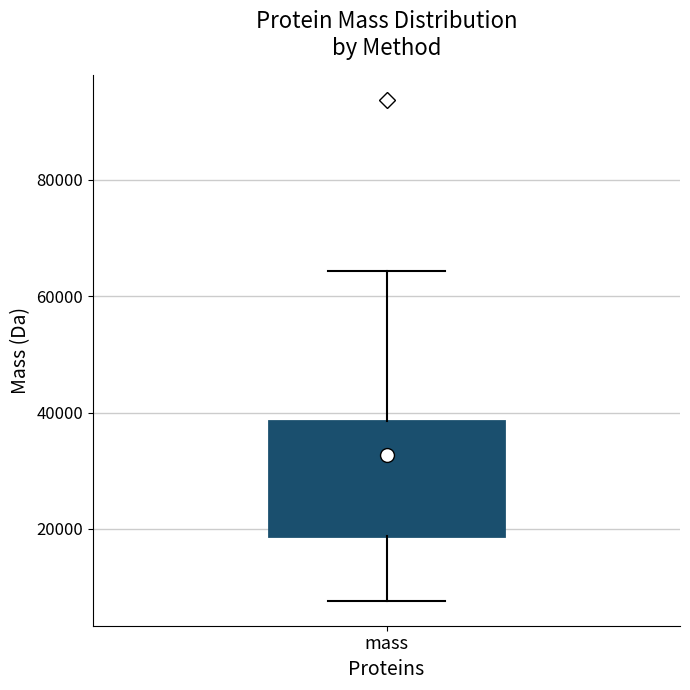

Where does the lower whisker of the box for mass end on the y-axis? The values are not printed on the chart, so give them approximately, as read against the axis.

8000